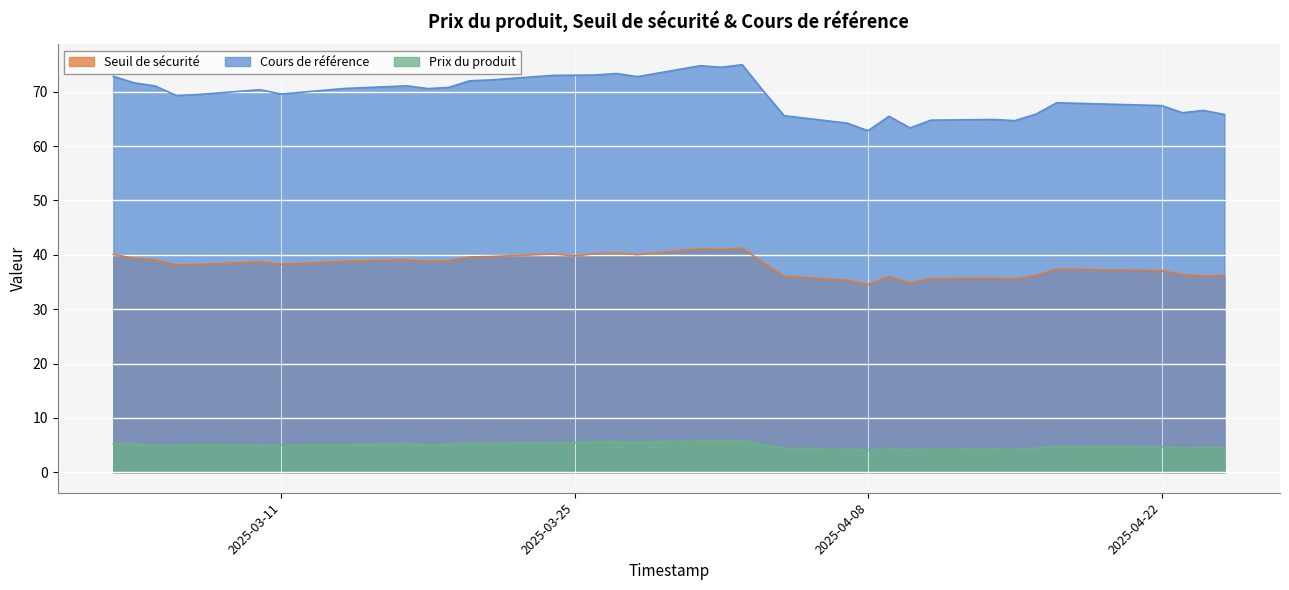

Which series has the widest spread of values?

Cours de référence